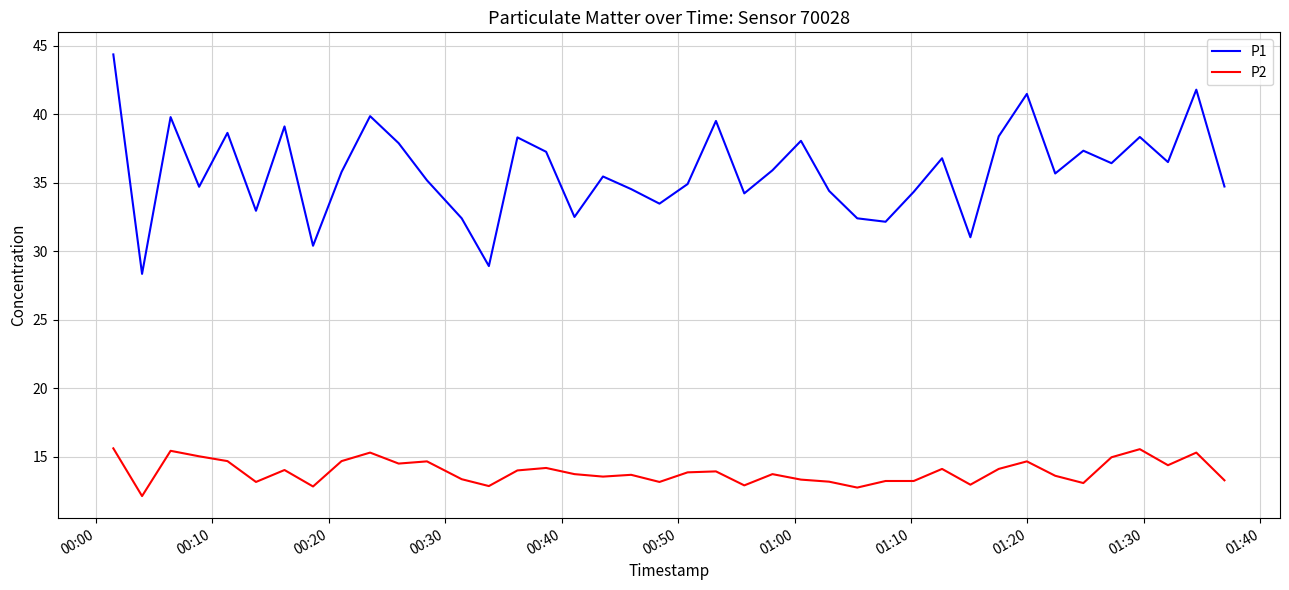

What is the lowest value of the P2 series?

12.2